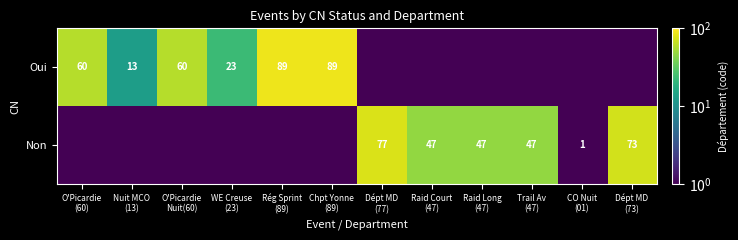

True or false: Oui has a value of 0.1 at Trail Av (47).

True